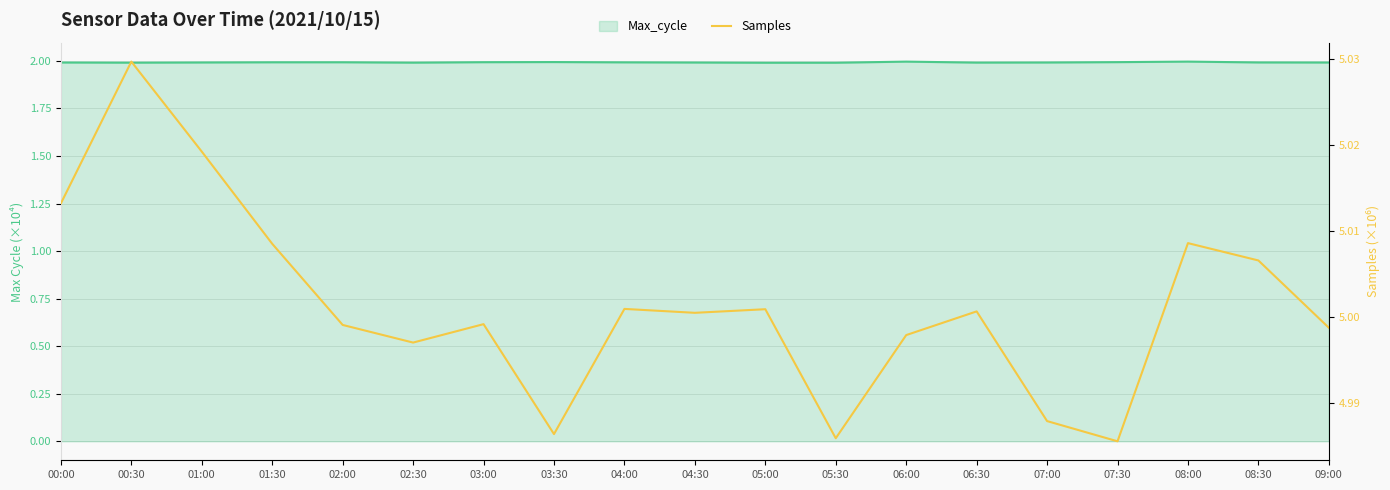

How many interior local peaks (higher than both neighbors) does the data have?

6